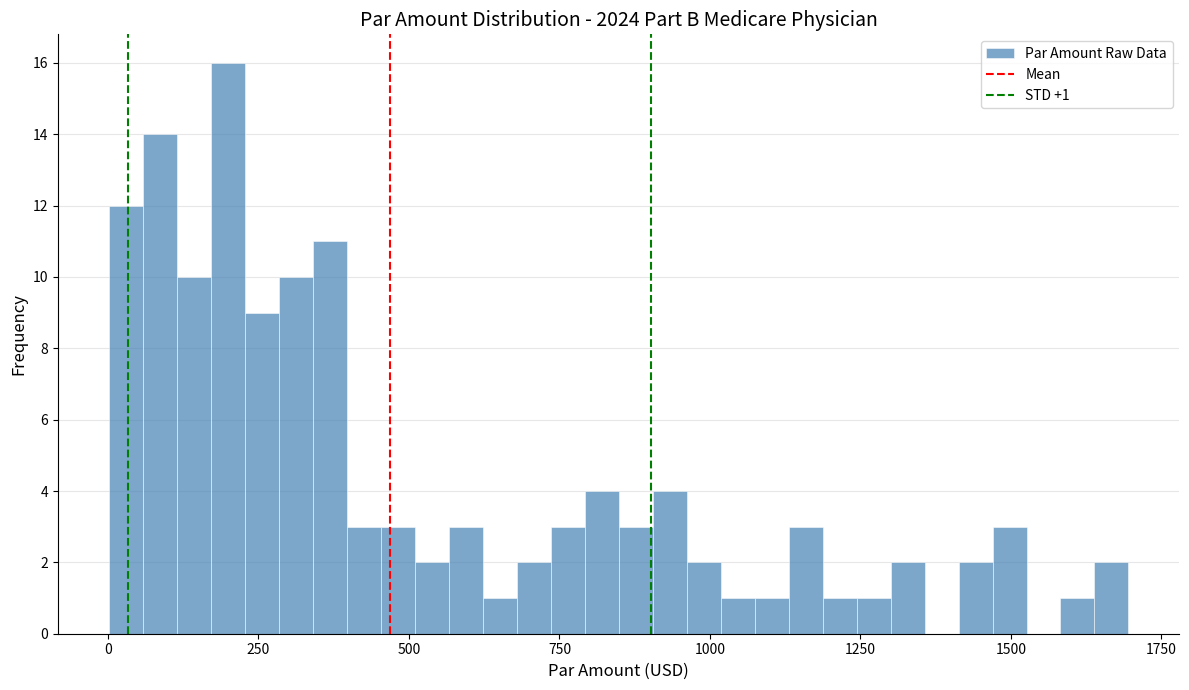

Read against the x-axis, roughly where is the centre of the tallest bar?

200